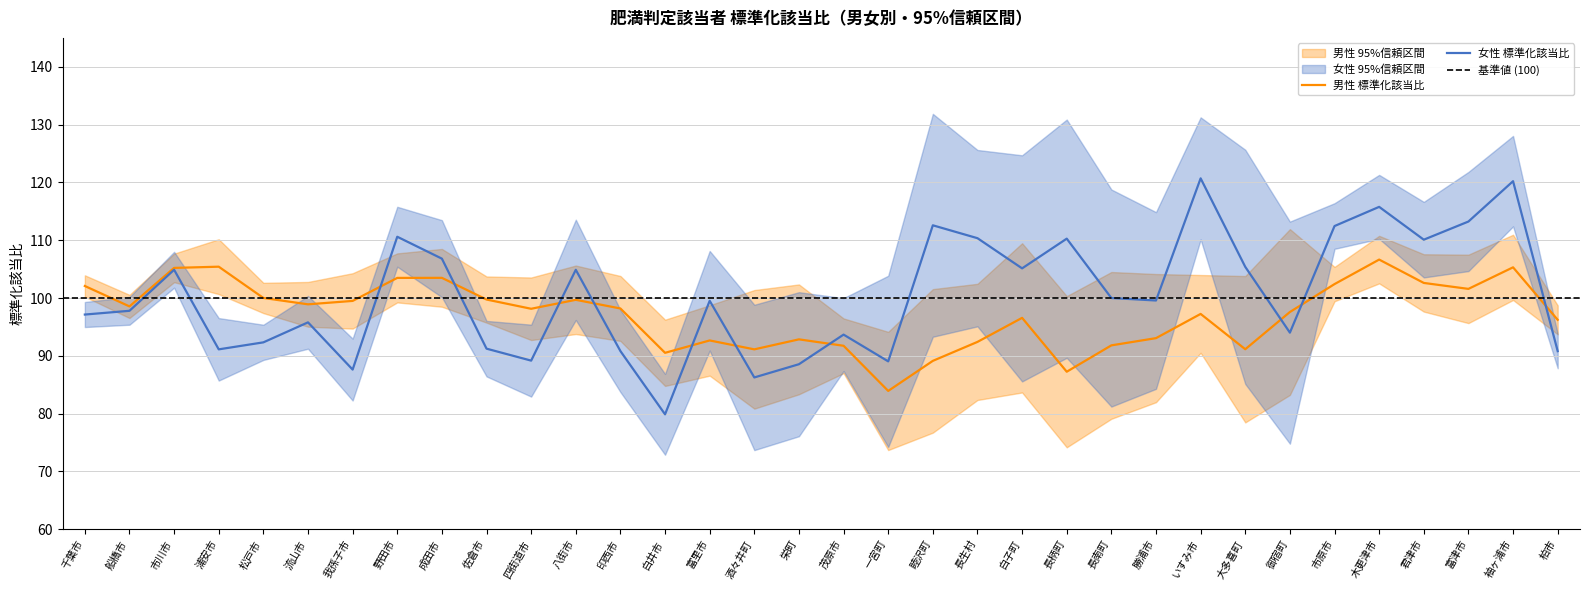

The value of 女性 標準化該当比 at 野田市 is 57.3. True or false?

False